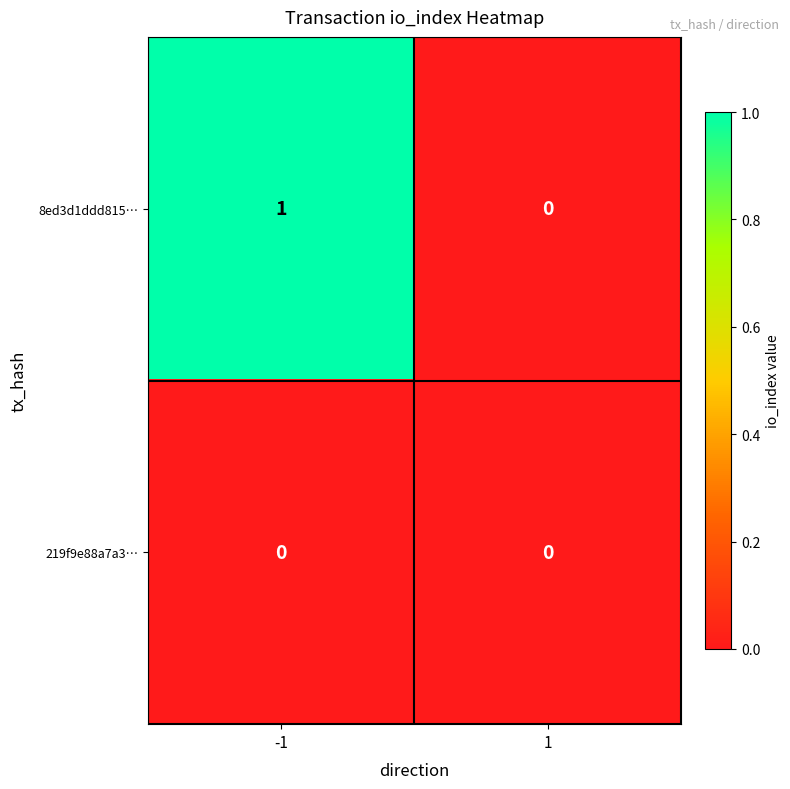

True or false: 8ed3d1ddd815… has a value of -1 at 1.

False